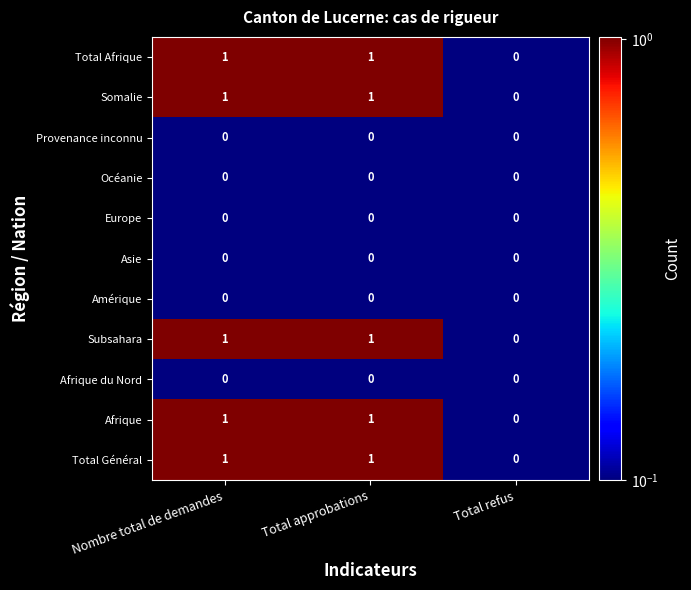

True or false: Subsahara has a value of 1 at Total approbations.

True